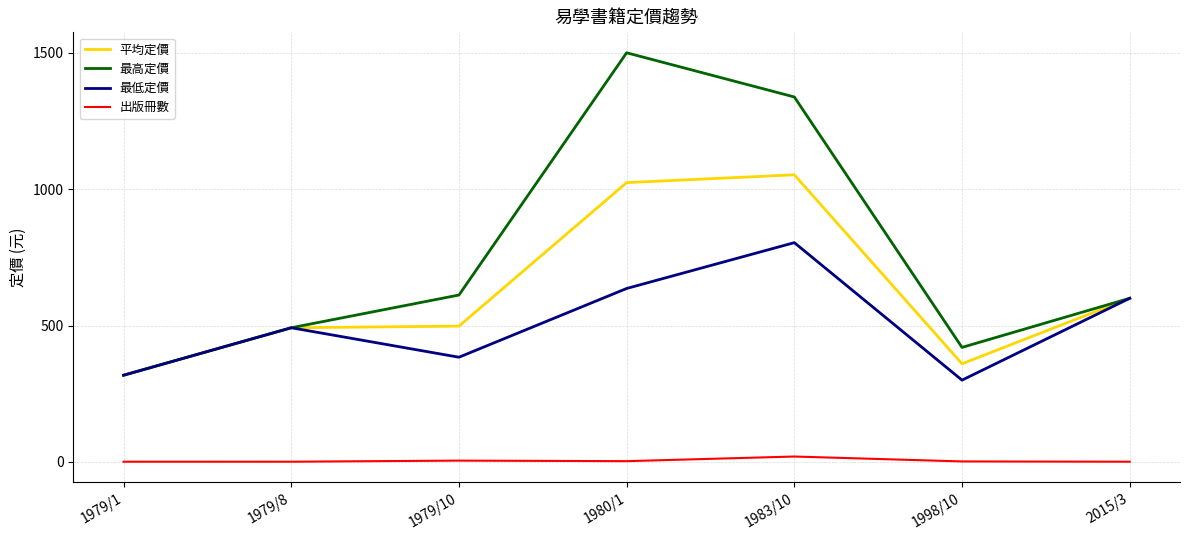

Rank the series at 1983/10 from highest to lowest value.

最高定價, 平均定價, 最低定價, 出版冊數